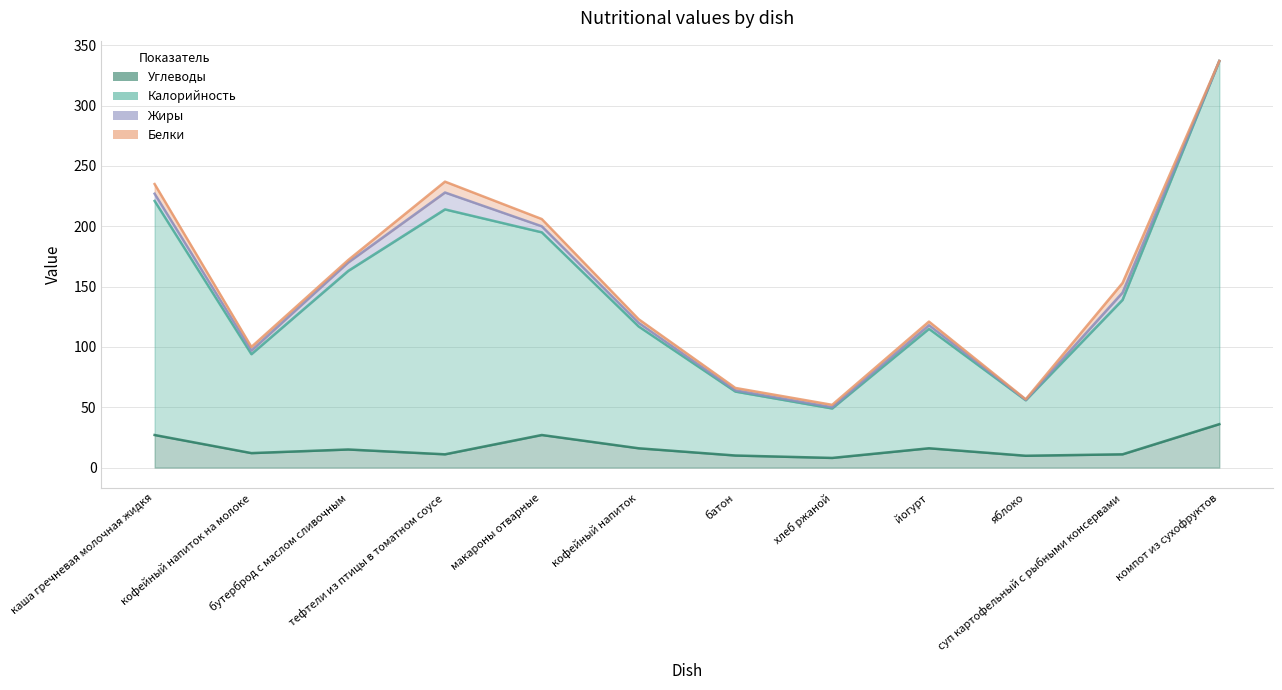

True or false: Калорийность and Углеводы cross at least once.

False